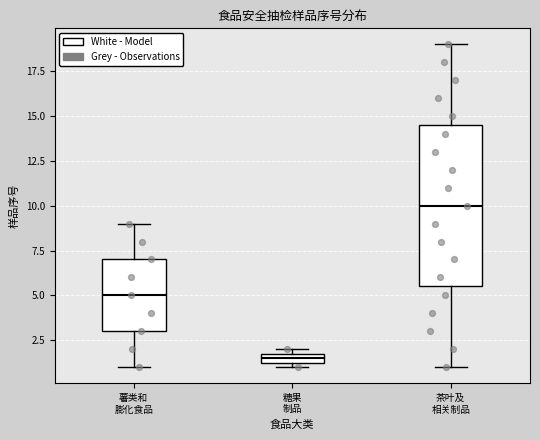

Where does the upper whisker of the box for 薯类和 膨化食品 end on the y-axis? The values are not printed on the chart, so give them approximately, as read against the axis.

9.0